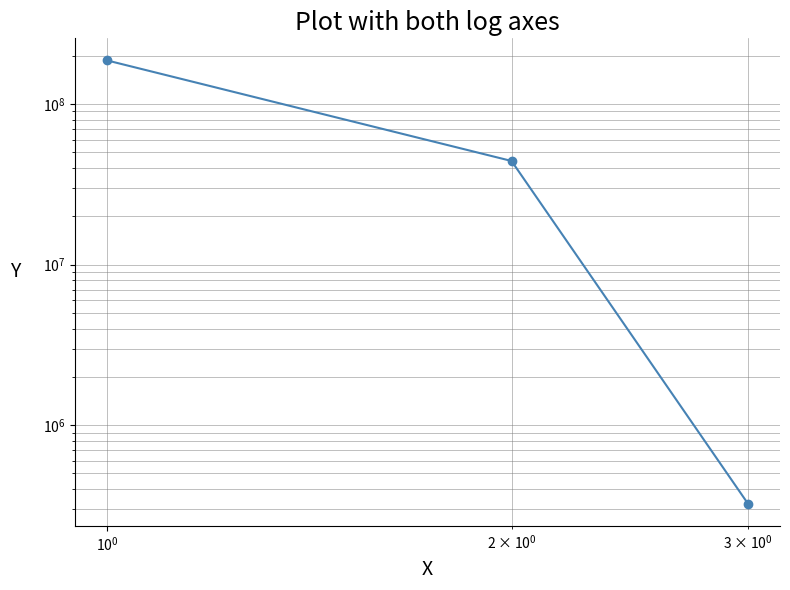

Does the chart have visible grid lines?

Yes